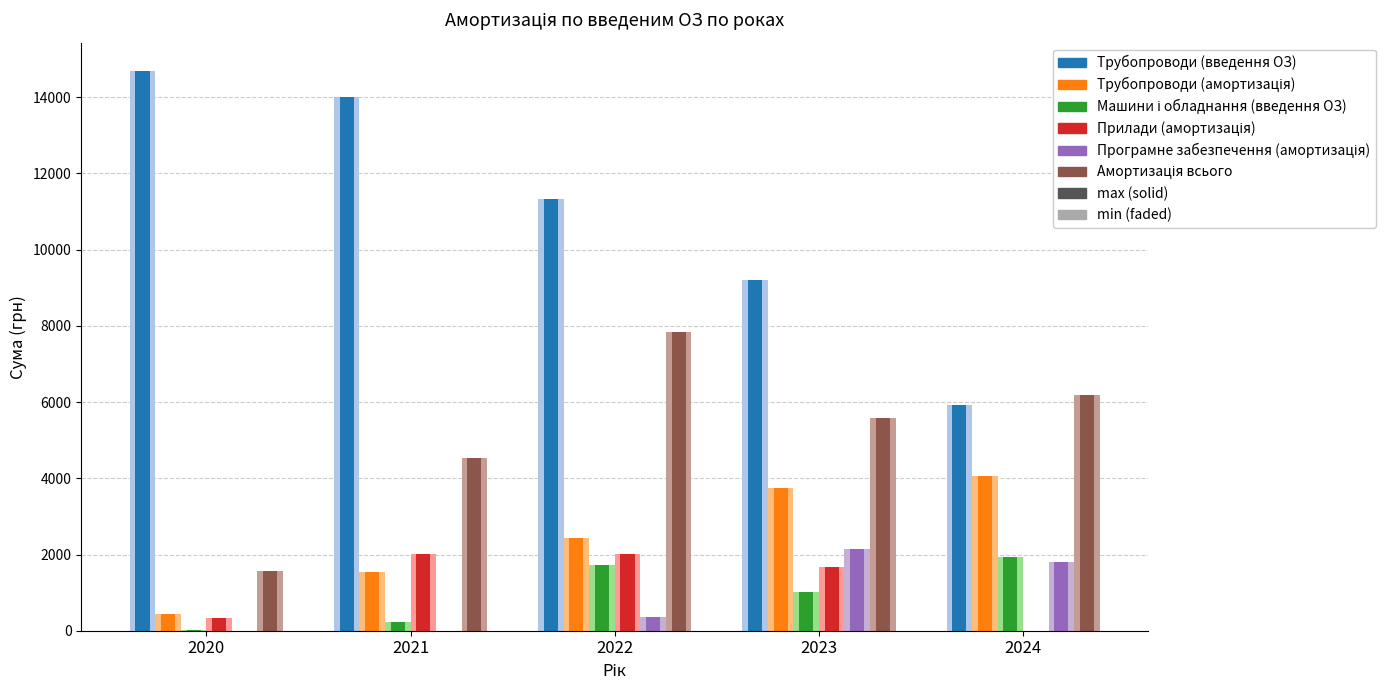

Read the Прилади (амортизація) value at 2022.

2014.0